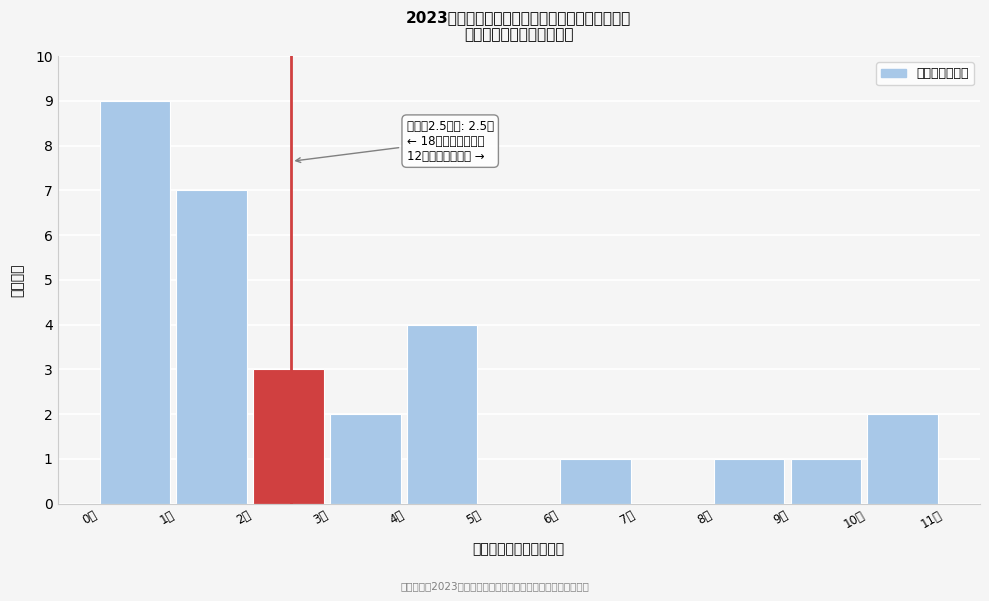

Which range on the x-axis has the tallest bar?

0 to 1